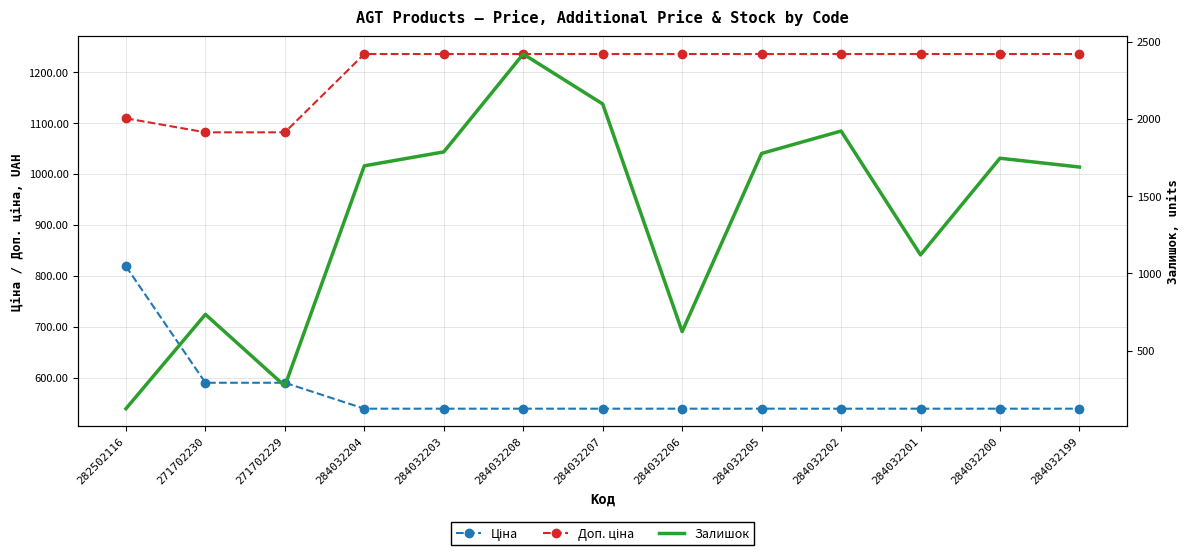

What is the label of the 10th point from the left?

284032202